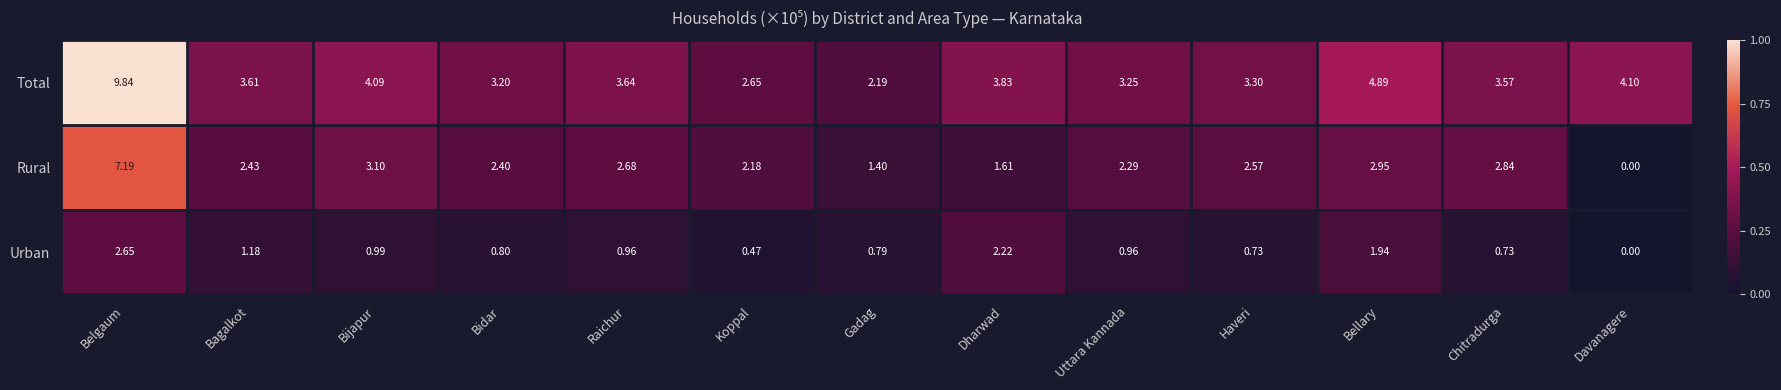

Where does the Total series first go above 3?

Belgaum